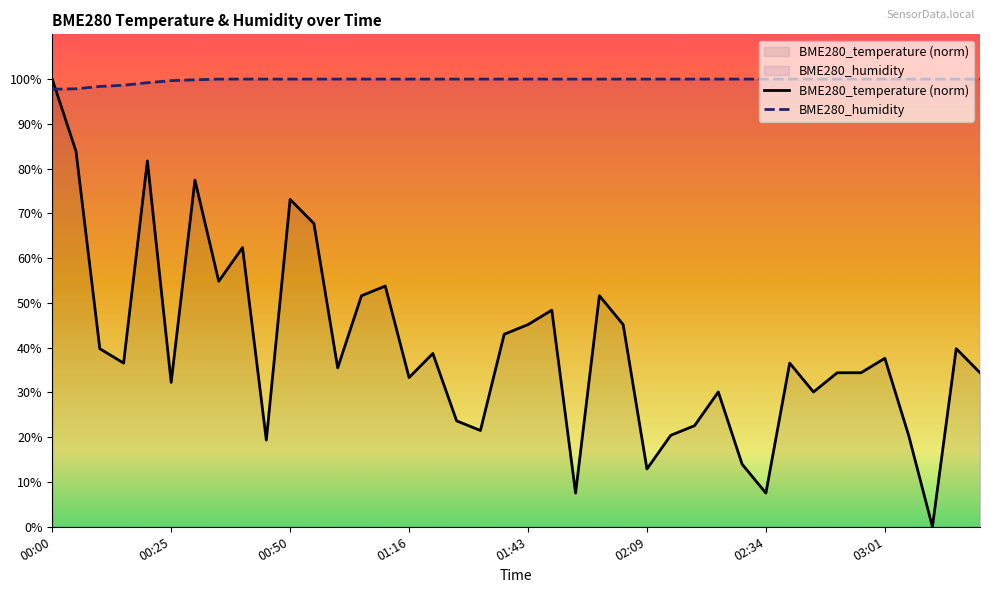

What is the difference between the BME280_humidity values at 02:29 and 00:20?

0.8